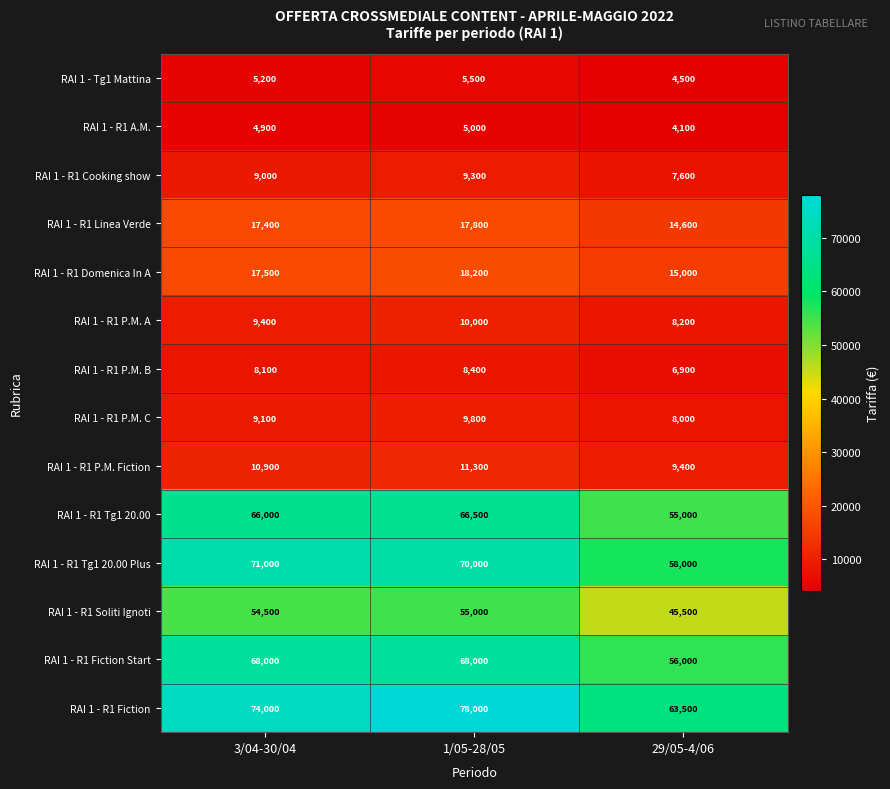

Count the number of data series in this chart.

14